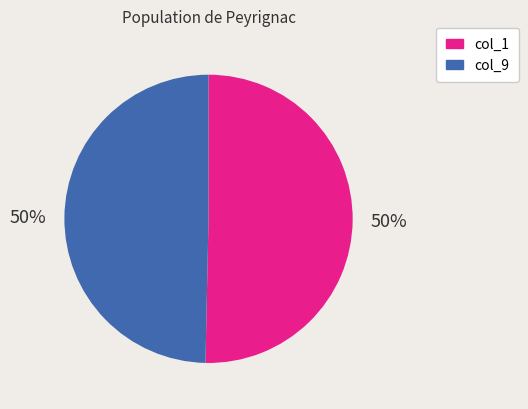

The col_9 slice represents 50% of the pie. True or false?

True